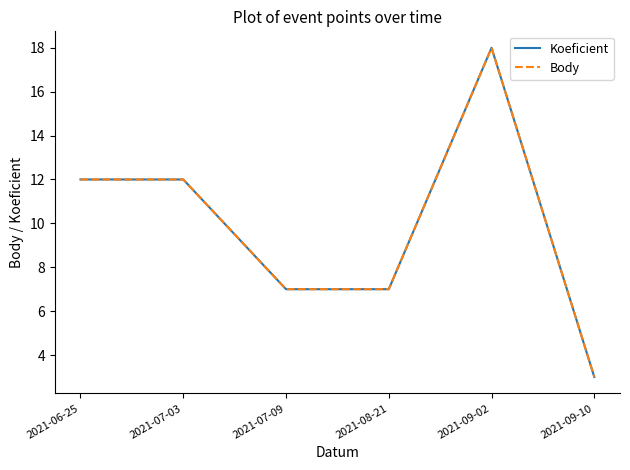

True or false: Body and Koeficient intersect in this chart.

False